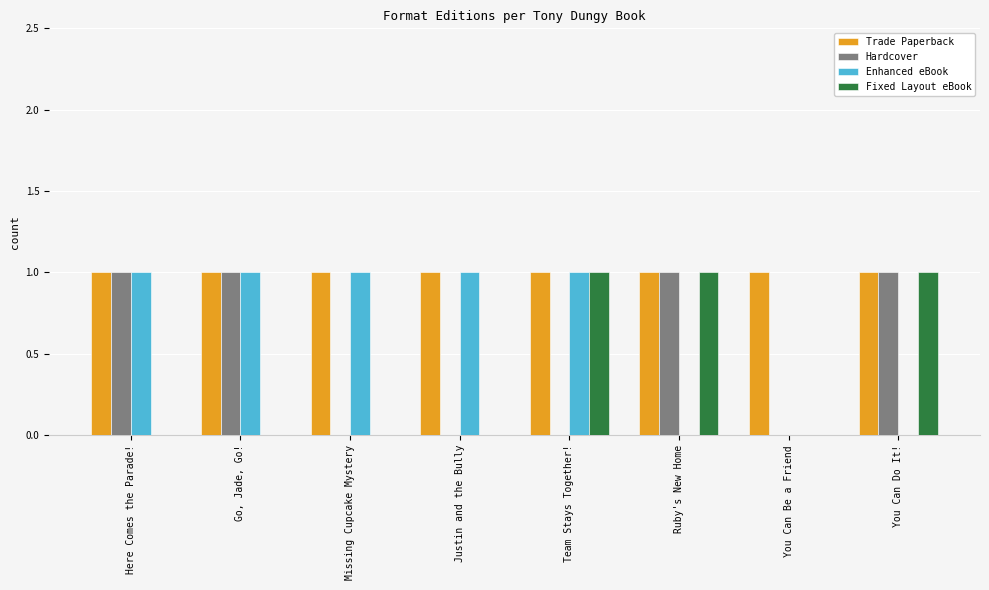

Between Justin and the Bully and You Can Be a Friend, which series saw the biggest shift?

Enhanced eBook